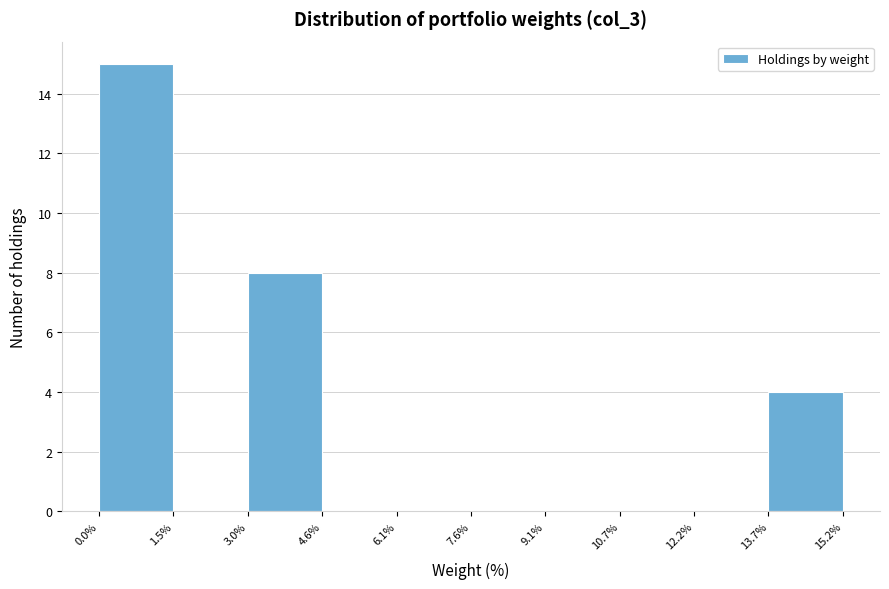

Which range on the x-axis has the tallest bar?

0.0% to 1.5%